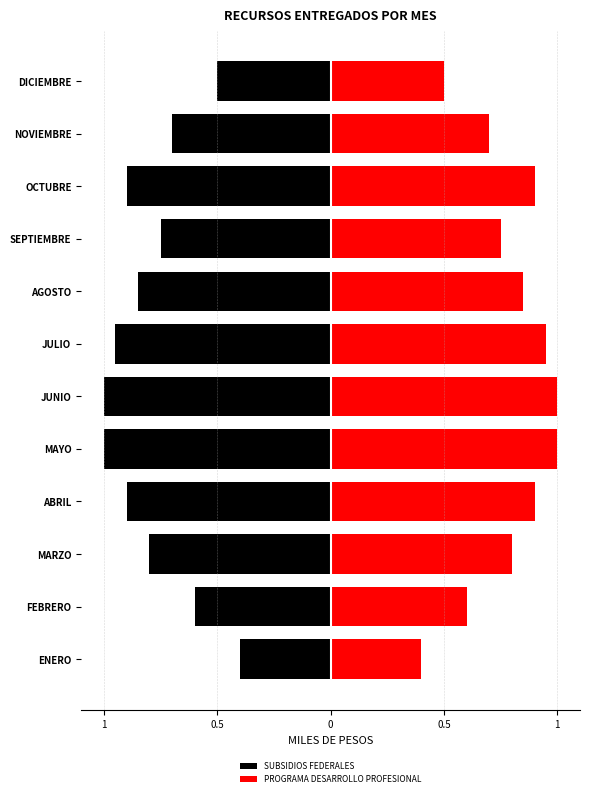

At how many categories does at least one series exceed 0?

12